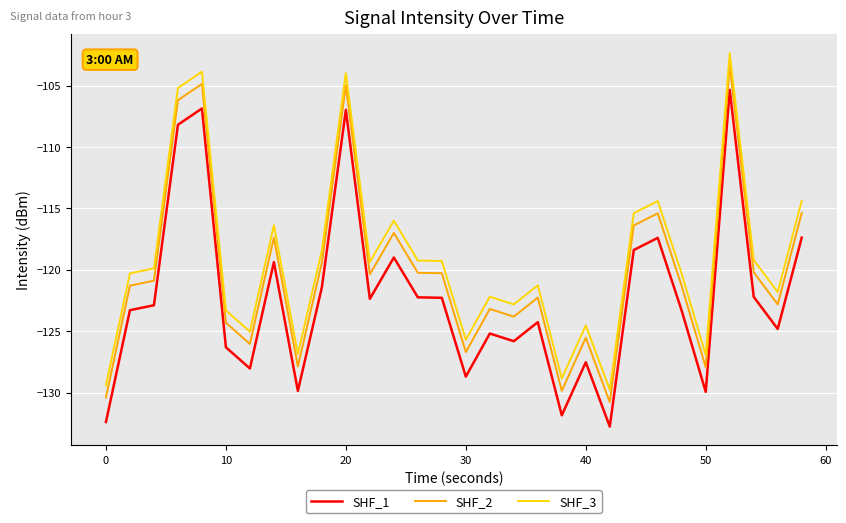

True or false: SHF_2 and SHF_1 intersect in this chart.

False